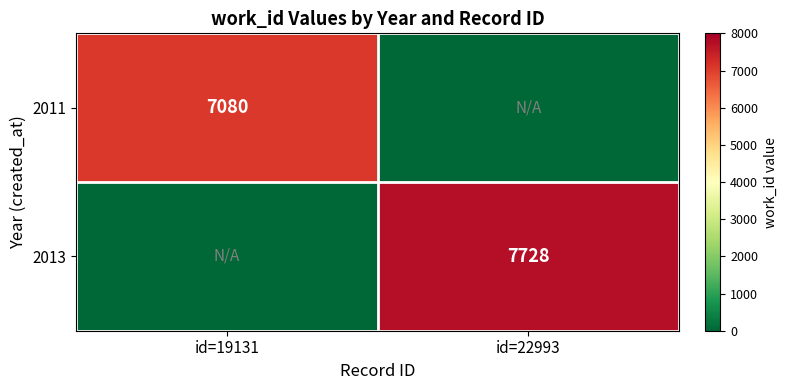

At which category does the chart reach its peak across all series?

id=22993